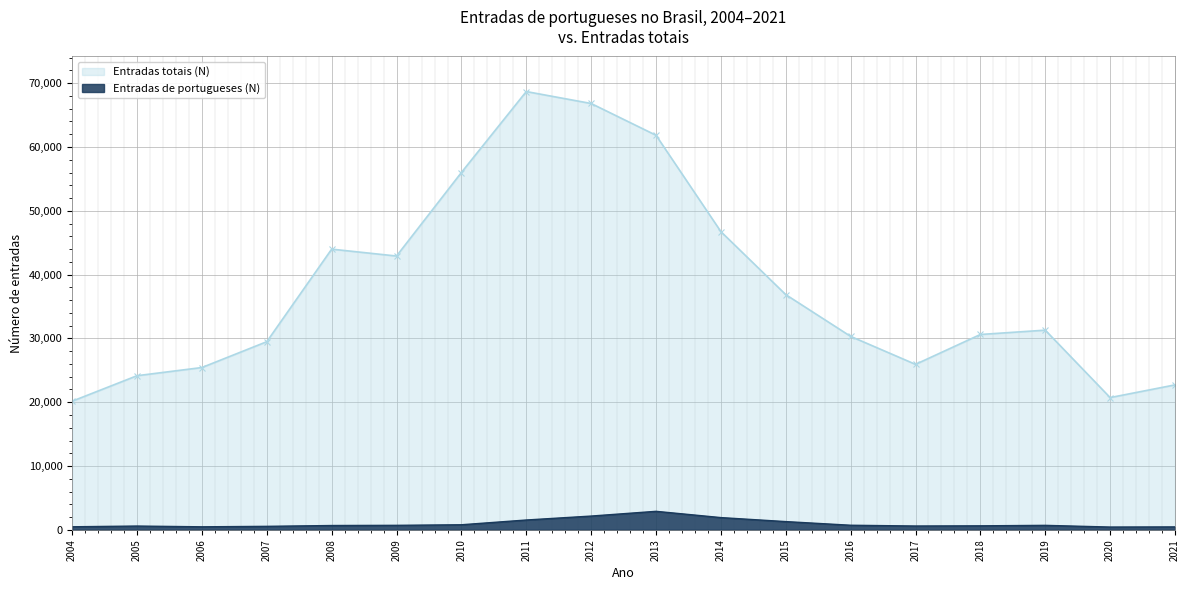

How many categories are shown in the chart?

18